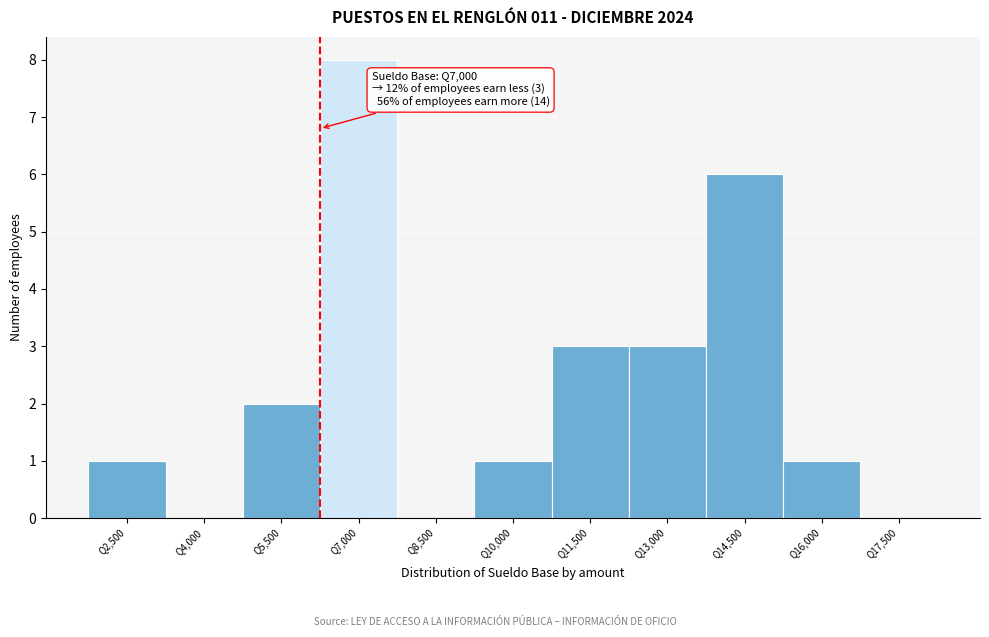

Reading left to right, what are all the values shown in this chart?

Q2,500=1	Q4,000=0	Q5,500=2	Q7,000=8	Q8,500=0	Q10,000=1	Q11,500=3	Q13,000=3	Q14,500=6	Q16,000=1	Q17,500=0